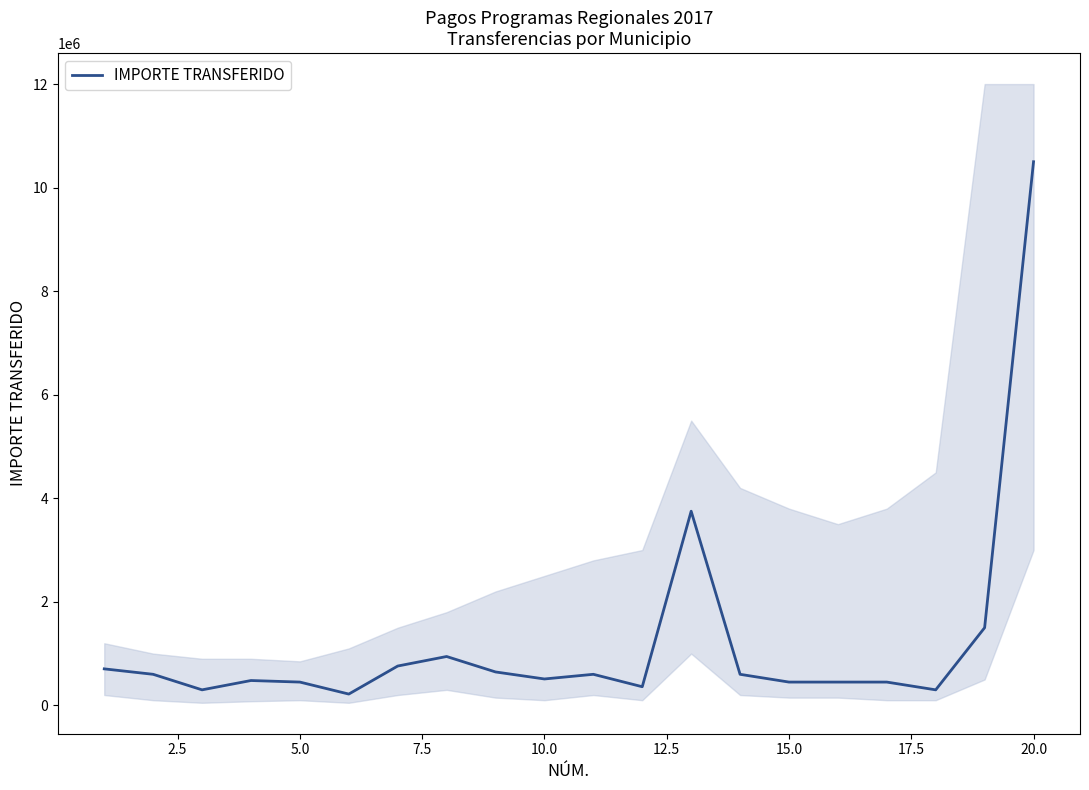

What is the value of the 15th point from the left?

450000.0